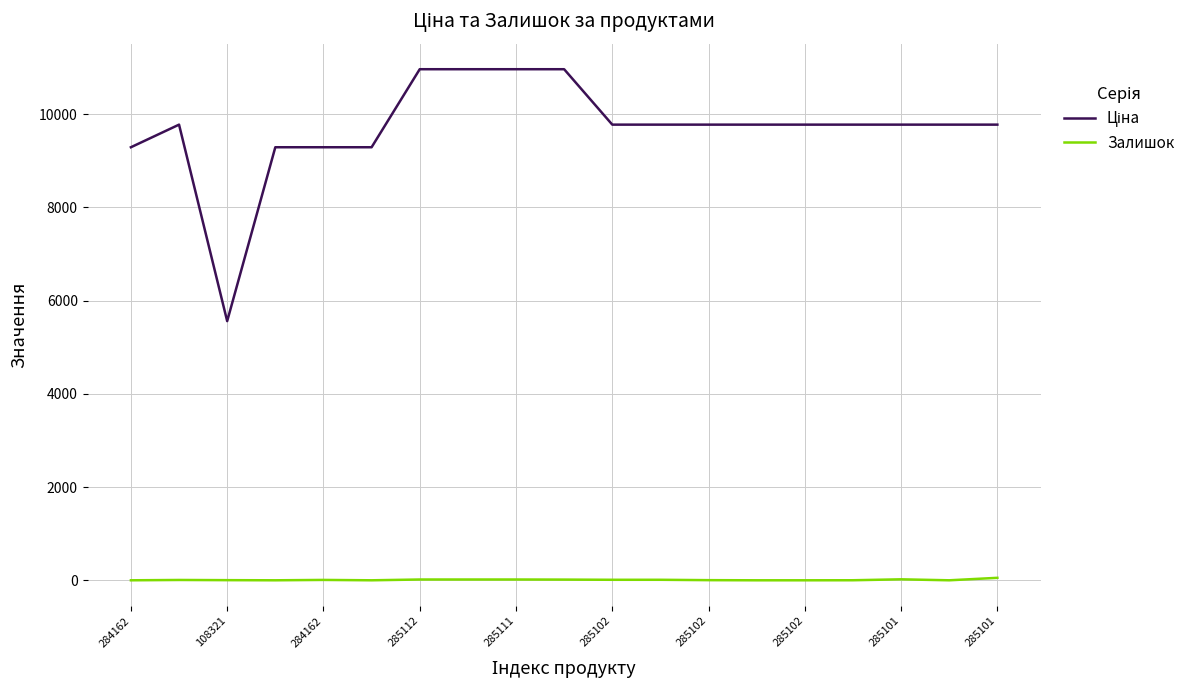

At how many categories does at least one series exceed 8841?

18